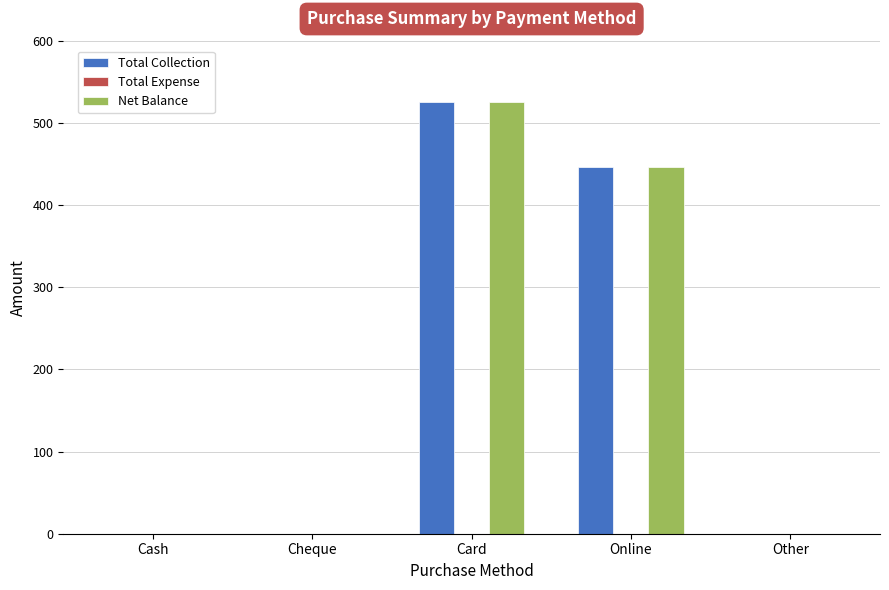

At which category is the sum across all series the highest?

Card